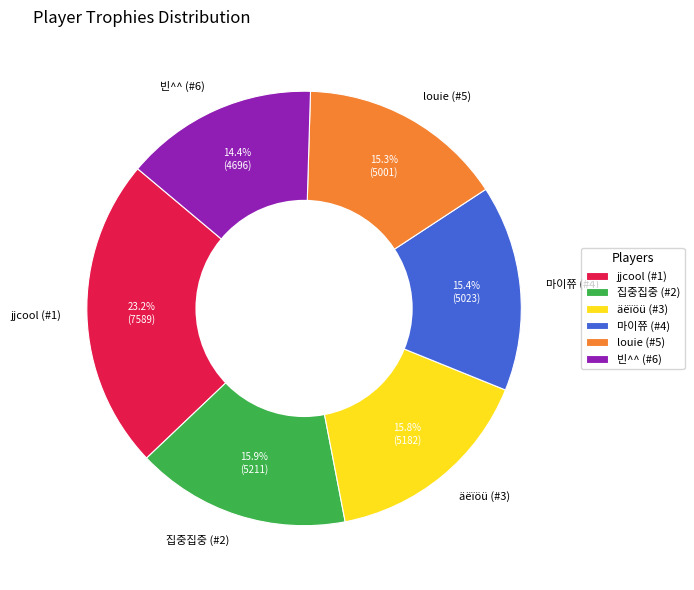

Is the sum of 빈^^ (#6) and äëïöü (#3) greater than half?

No